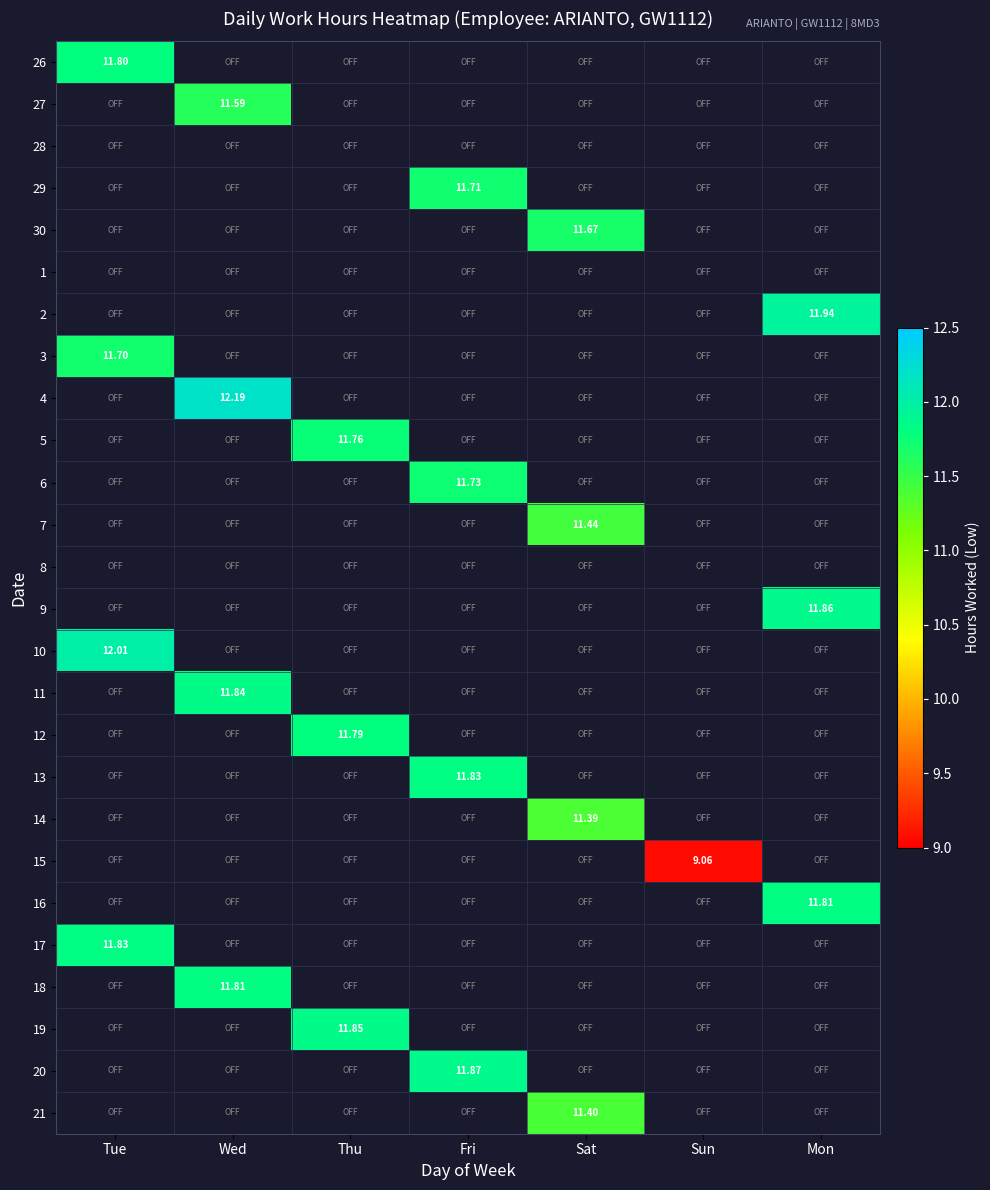

What is the minimum value shown in the chart?

9.1